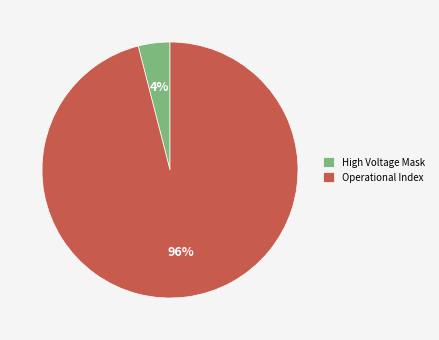

Which category has the biggest portion of the pie?

Operational Index